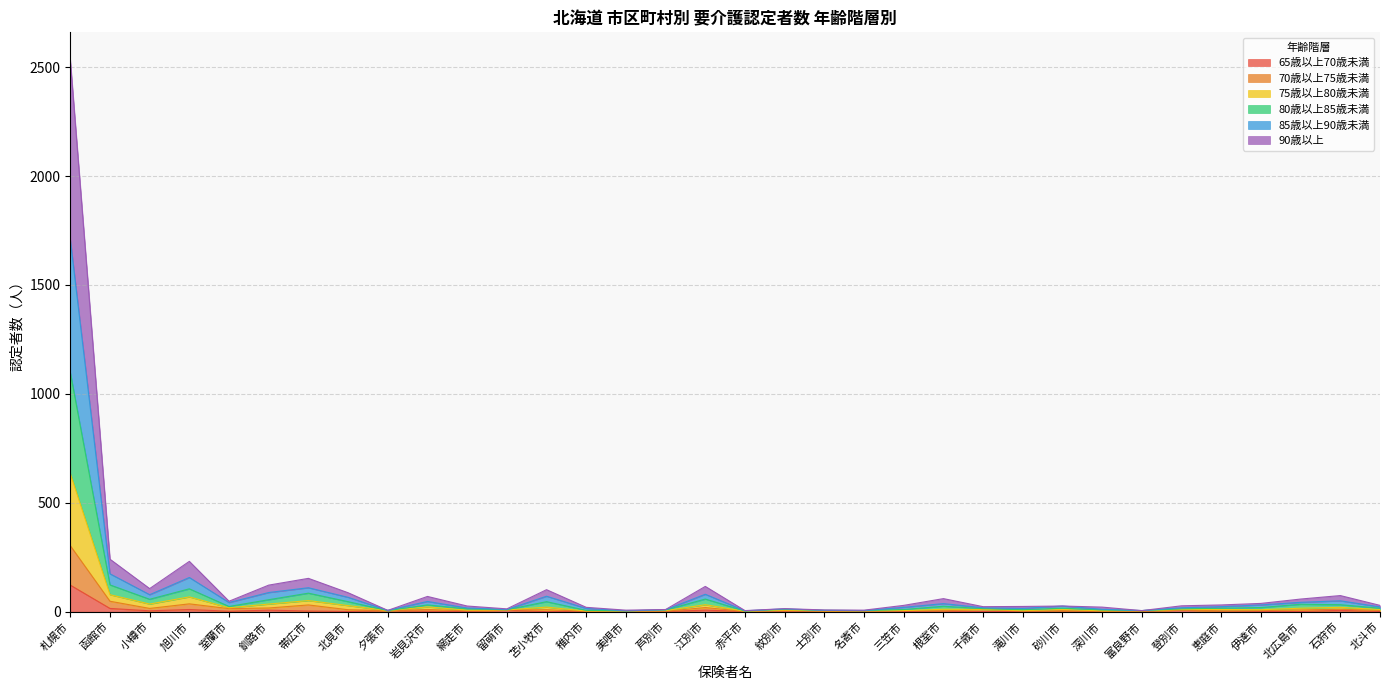

The 90歳以上 series shows 78 at 函館市. True or false?

True